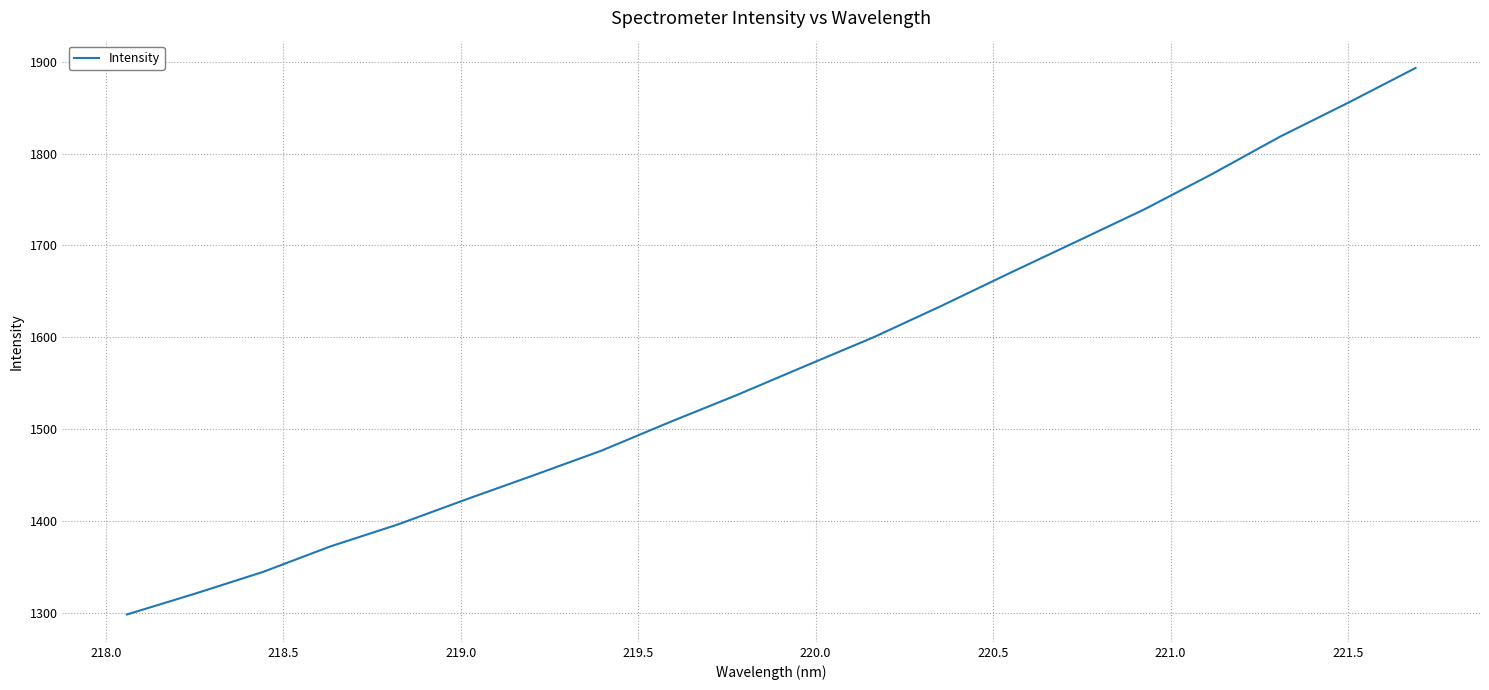

What is the difference between the maximum and minimum values?

594.5